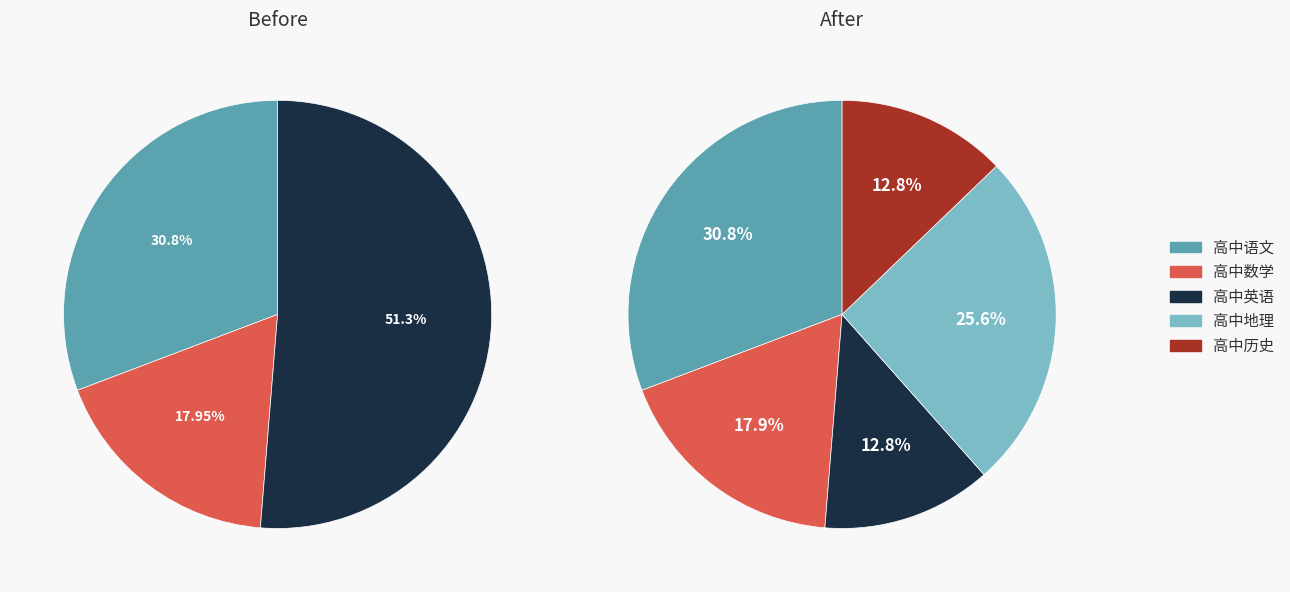

The 高中历史 slice represents 13% of the pie. True or false?

True